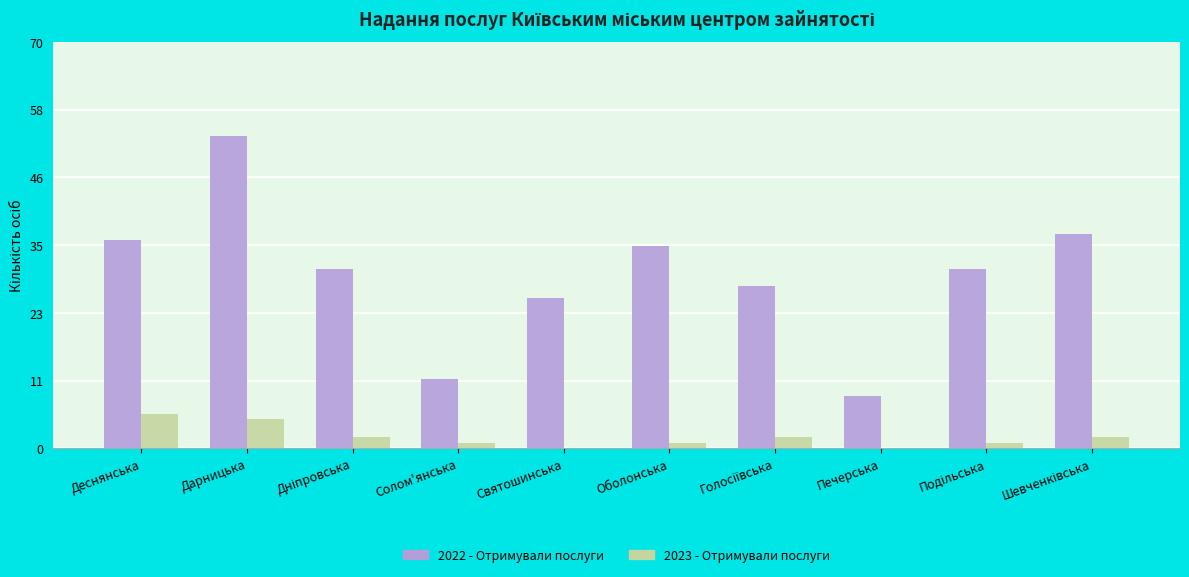

Reading left to right, transcribe all the data shown in this chart.

2022 - Отримували послуги: 36	54	31	12	26	35	28	9	31	37
2023 - Отримували послуги: 6	5	2	1	0	1	2	0	1	2